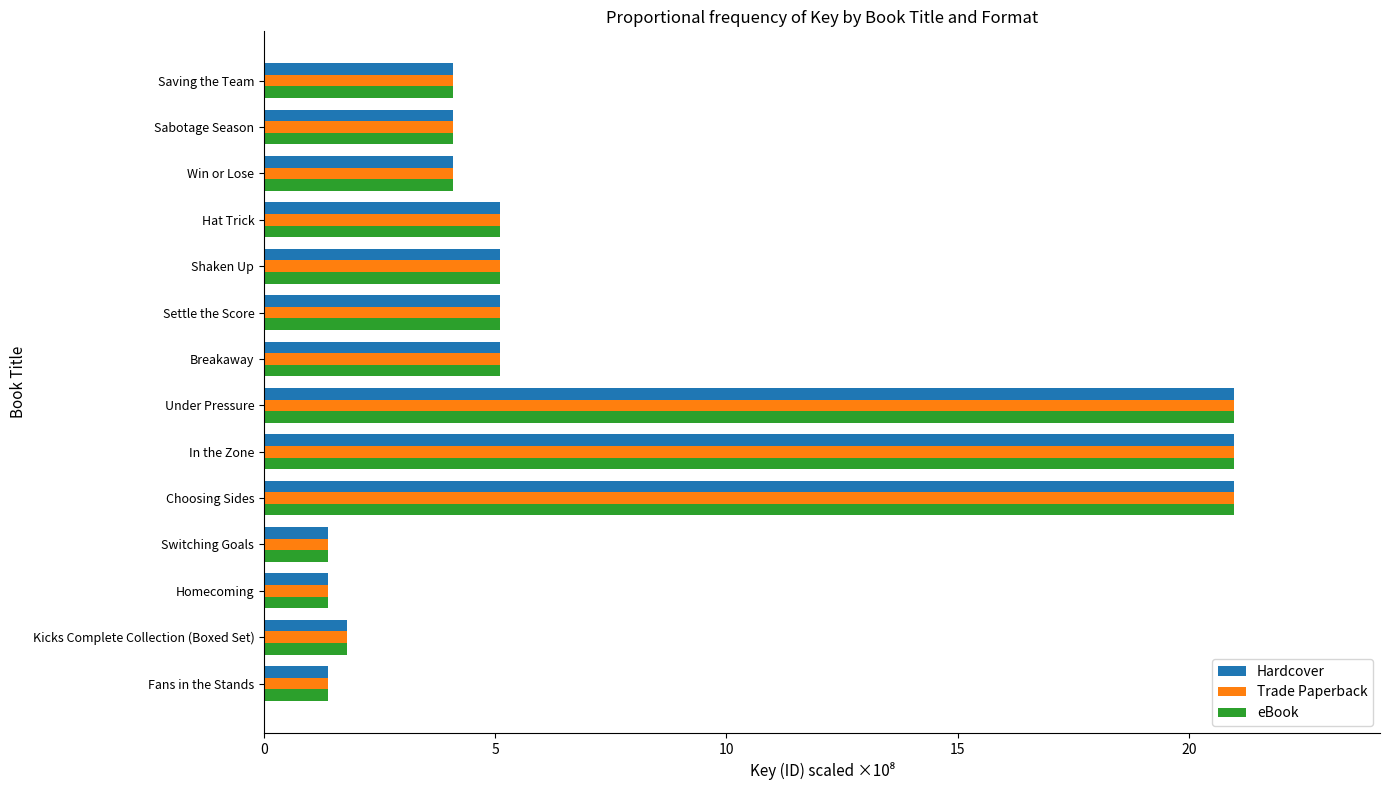

At how many categories does at least one series exceed 18?

3